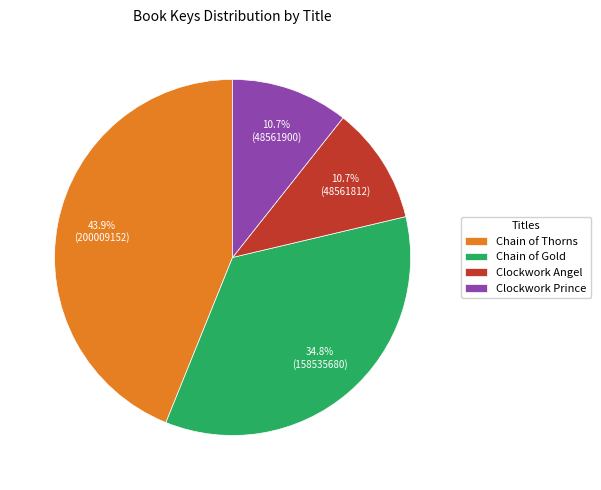

What percentage is the Clockwork Angel slice, to the nearest percent?

11%